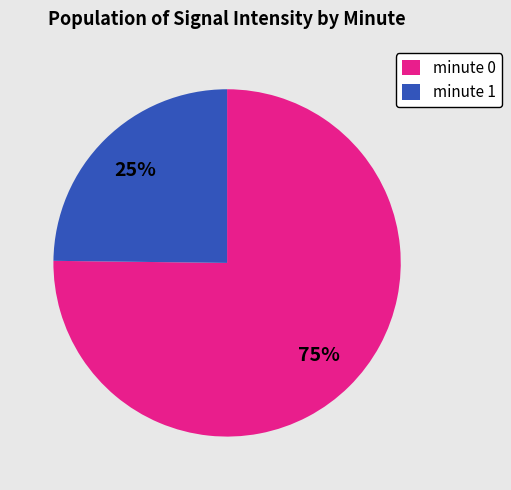

Which slice represents more than half of the pie?

minute 0